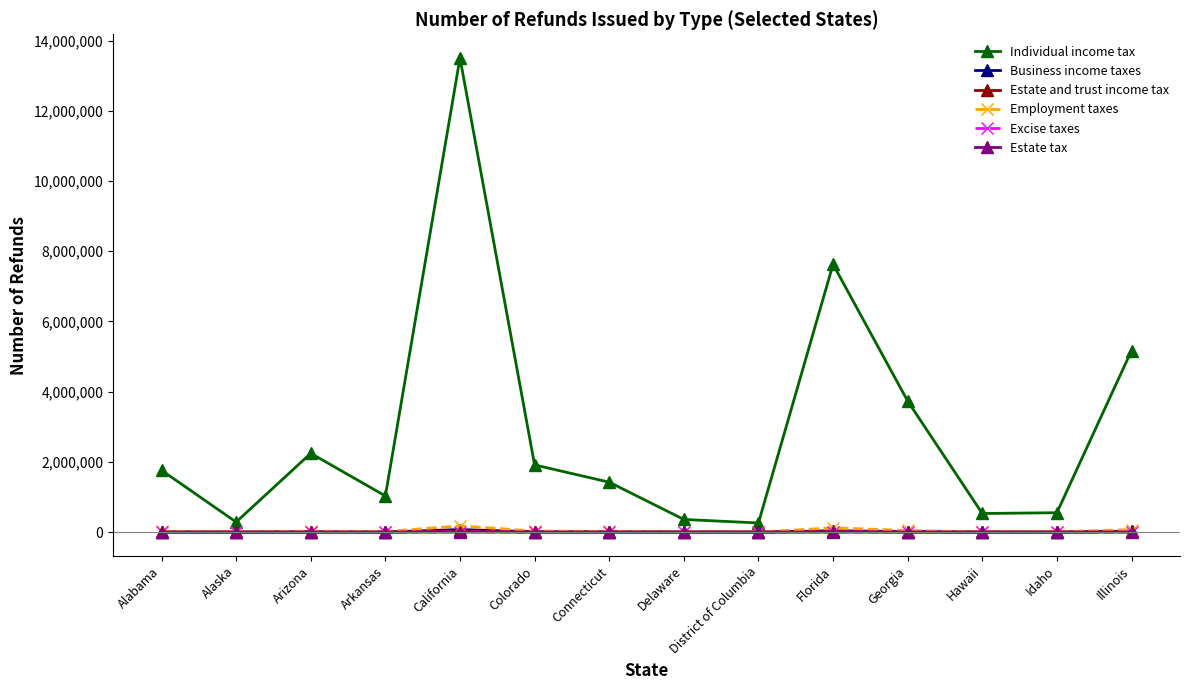

In Estate tax, how many points are lower than both neighbors (excluding endpoints)?

5